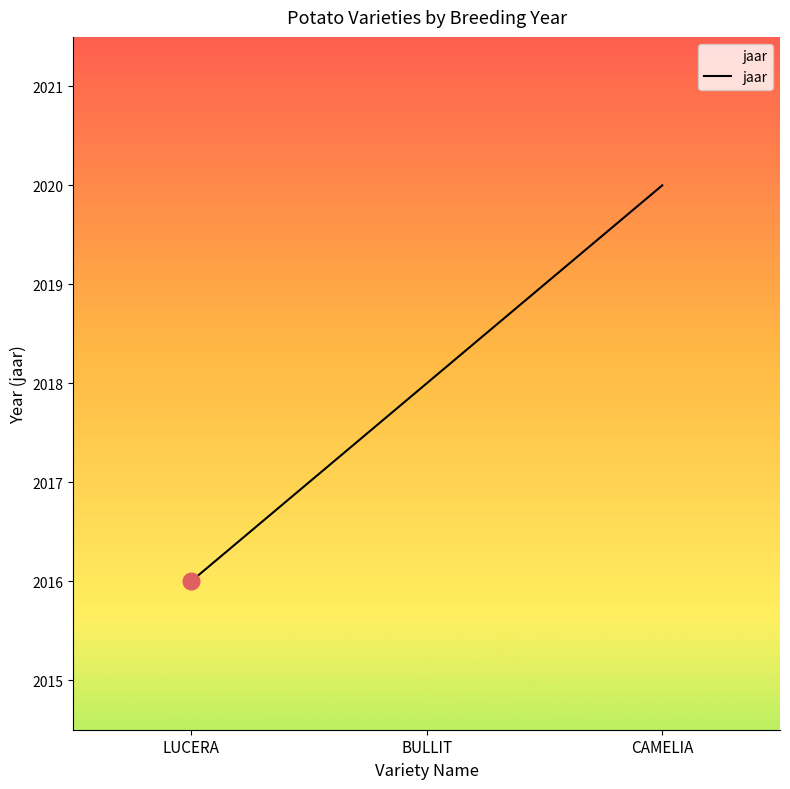

What is the smallest value displayed?

2016.0